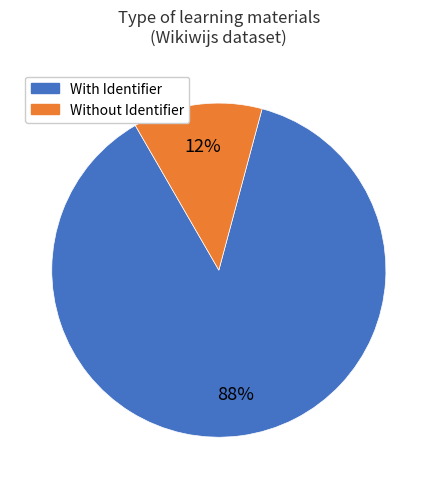

Is there any slice that represents more than half of the pie?

Yes